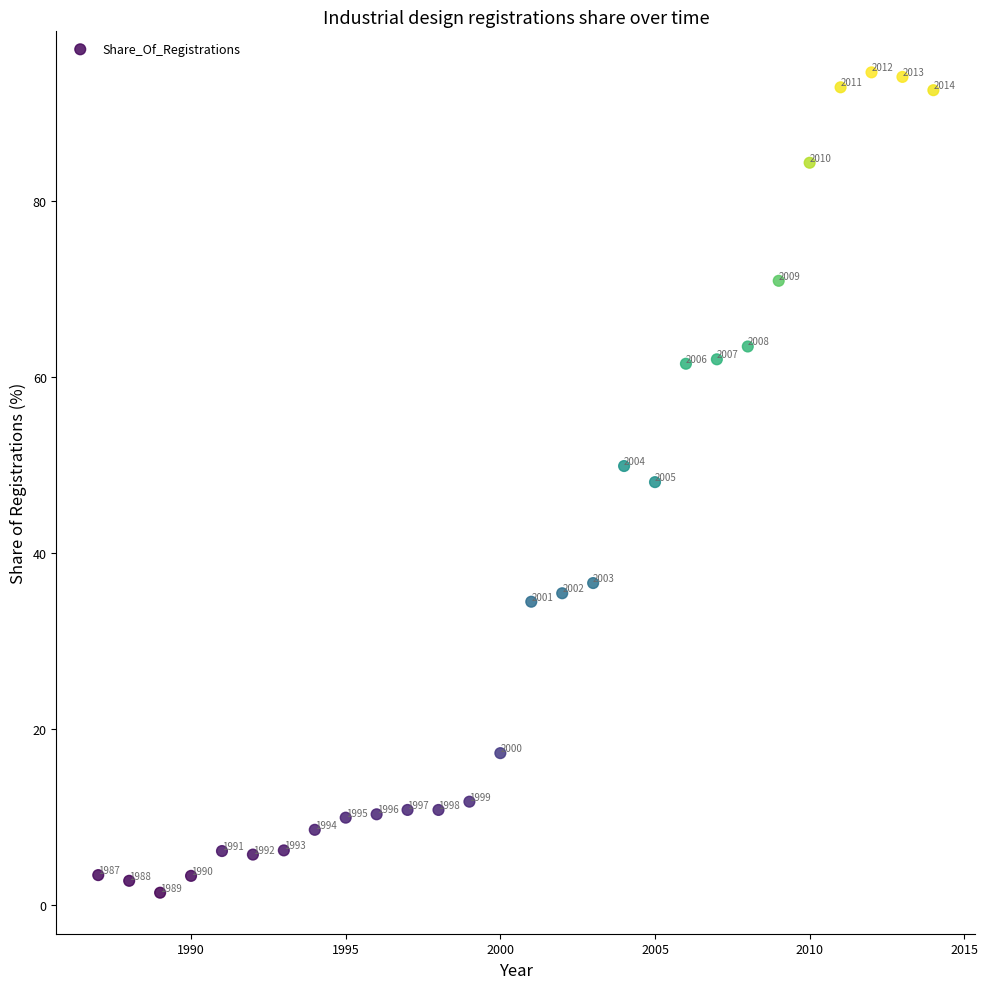

What is the range of Y values (max minus min)?

93.2